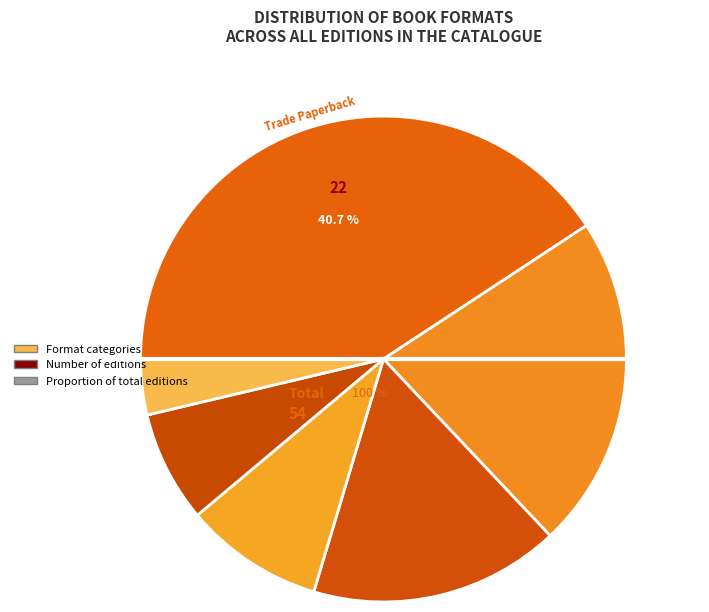

How many segments does this pie chart have?

6